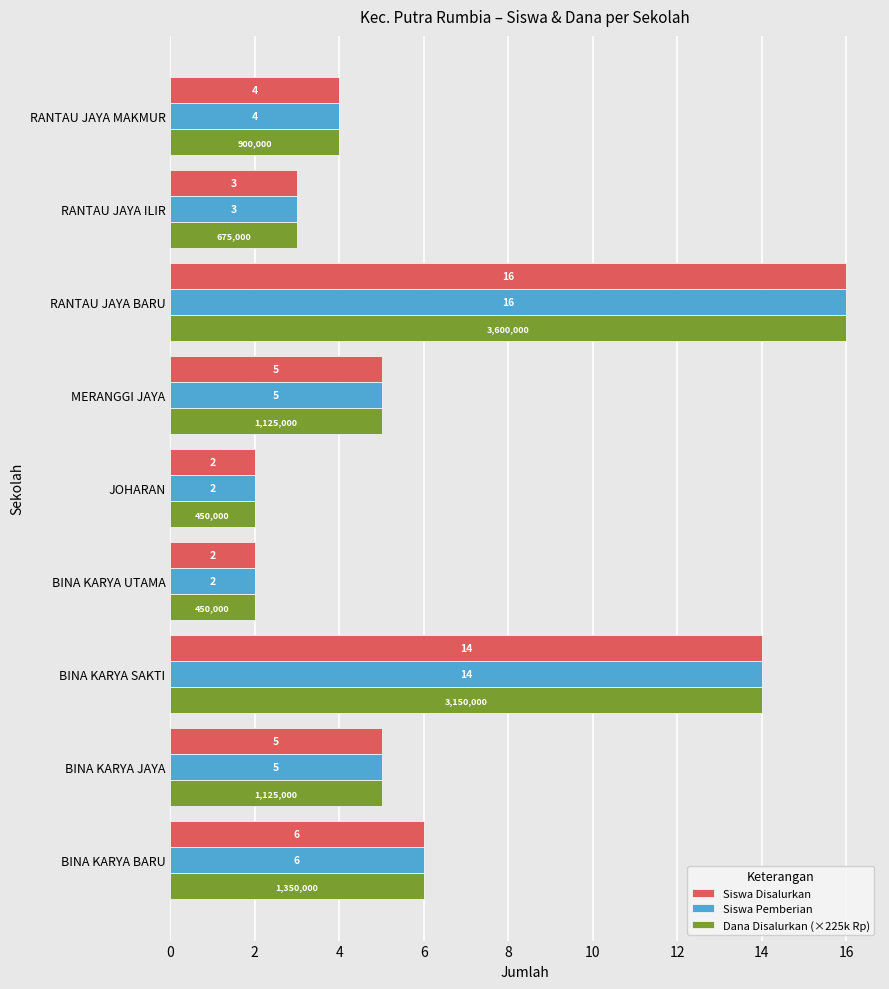

At which category is the sum across all series the highest?

RANTAU JAYA BARU